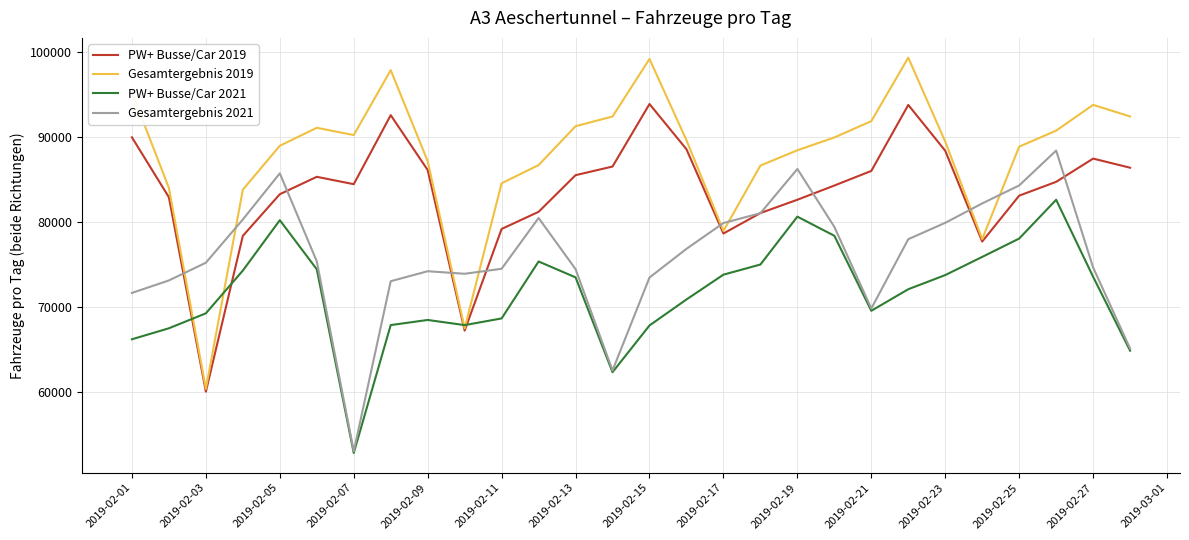

What is the sum of all Gesamtergebnis 2019 values?

2458260